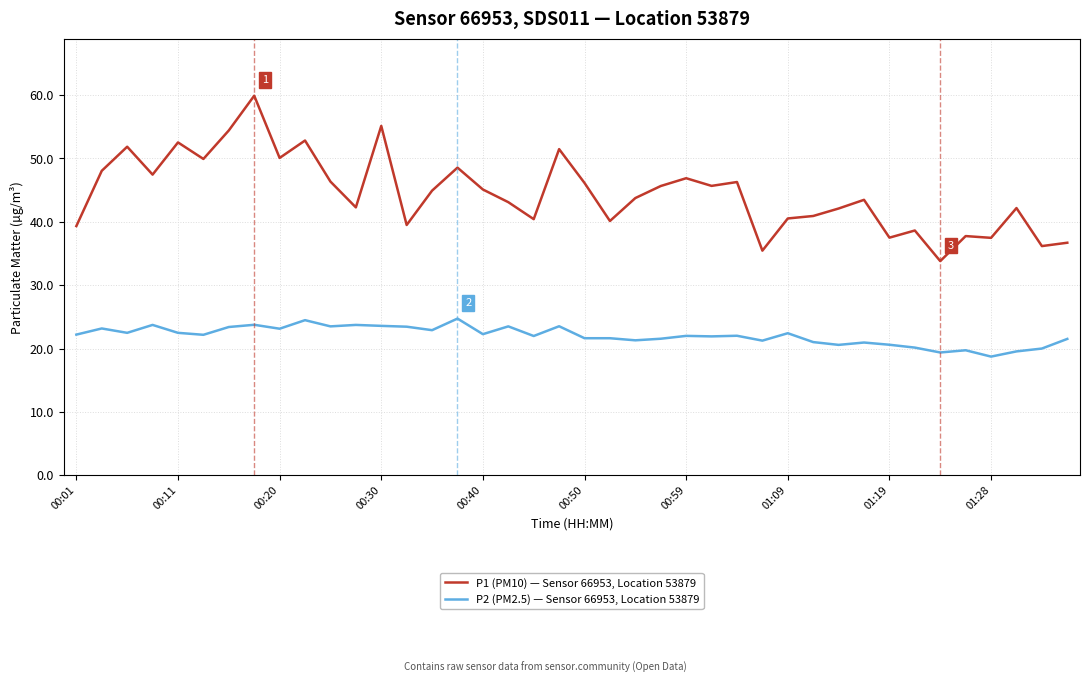

What is the greatest value displayed?

59.9